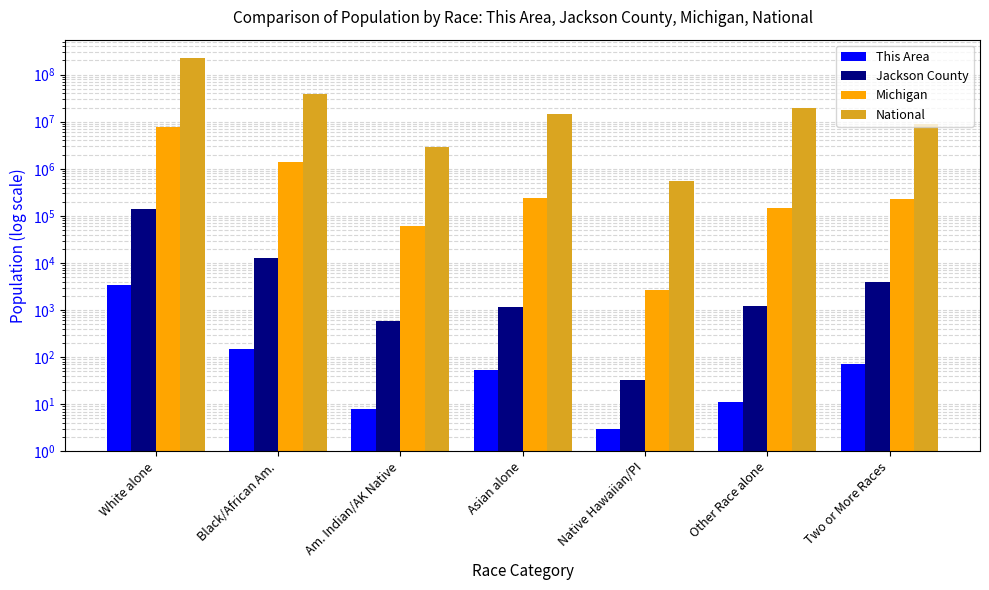

How many groups of bars are there?

7